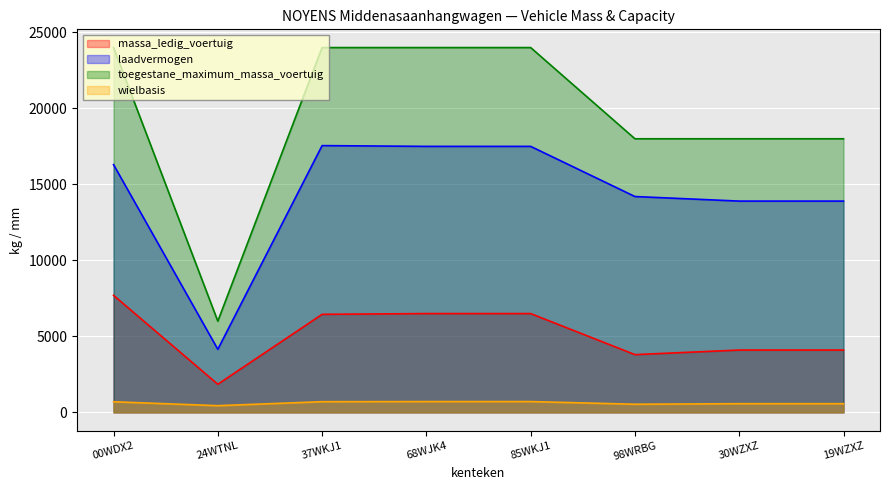

What is the difference between the maximum and minimum values in the laadvermogen series?

13400